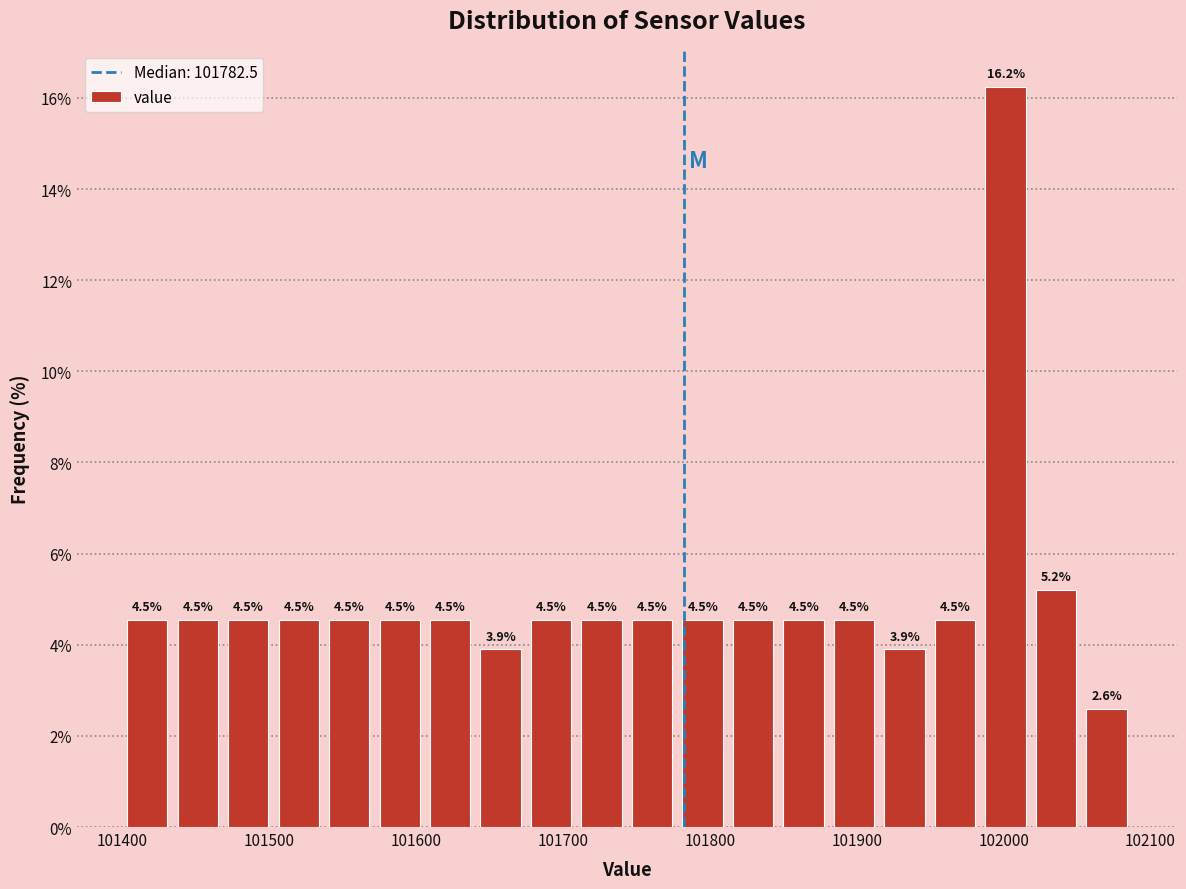

Read against the x-axis, roughly where is the centre of the tallest bar?

102000